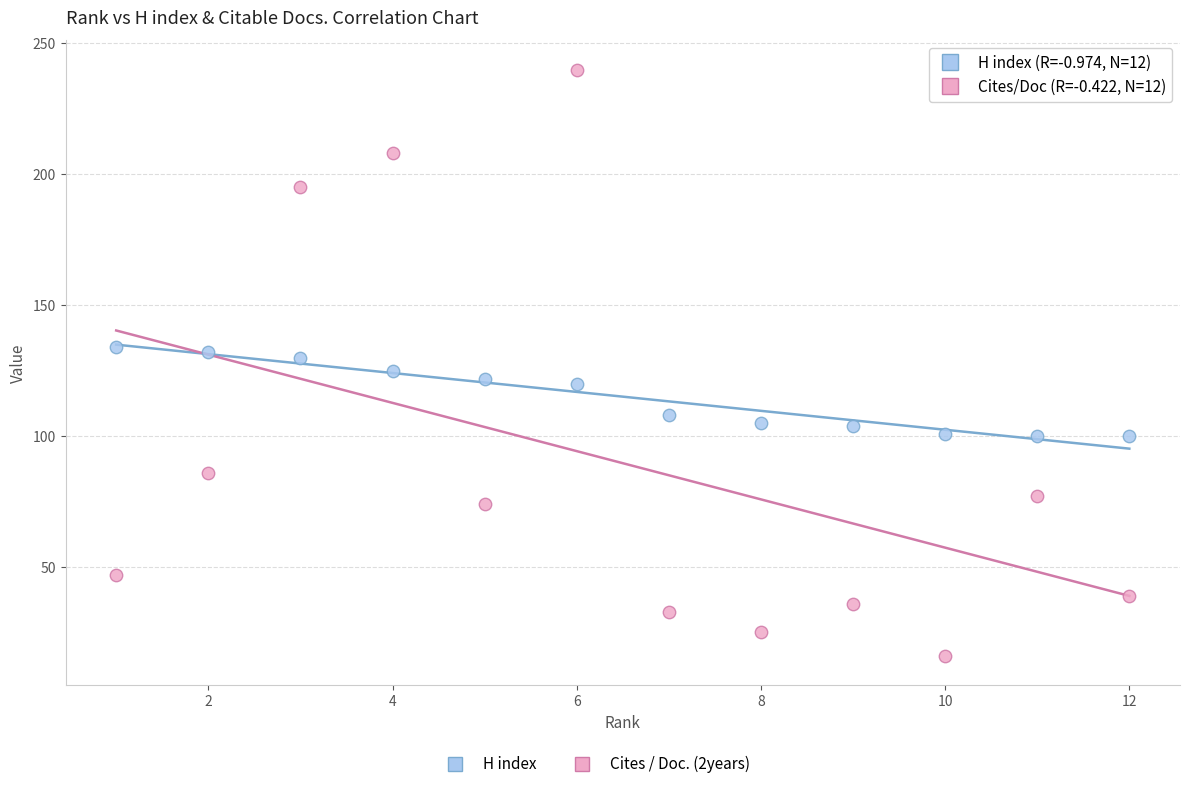

Which series has the largest Y range (max minus min)?

Cites / Doc. (2years)